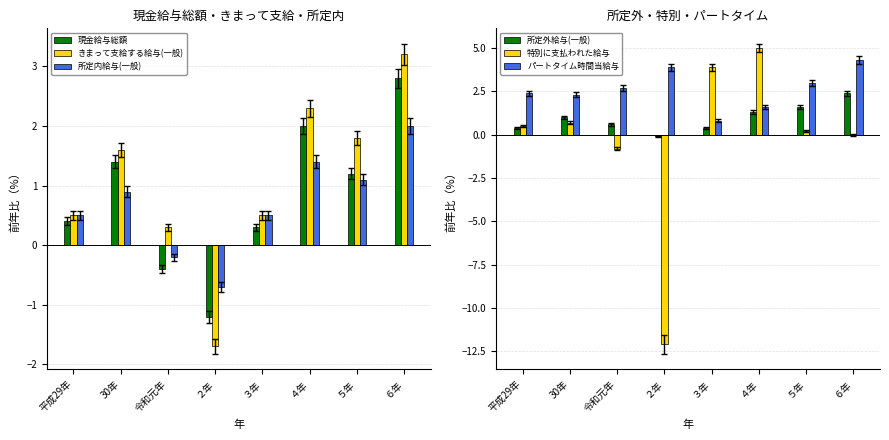

How many series are shown in this chart?

6